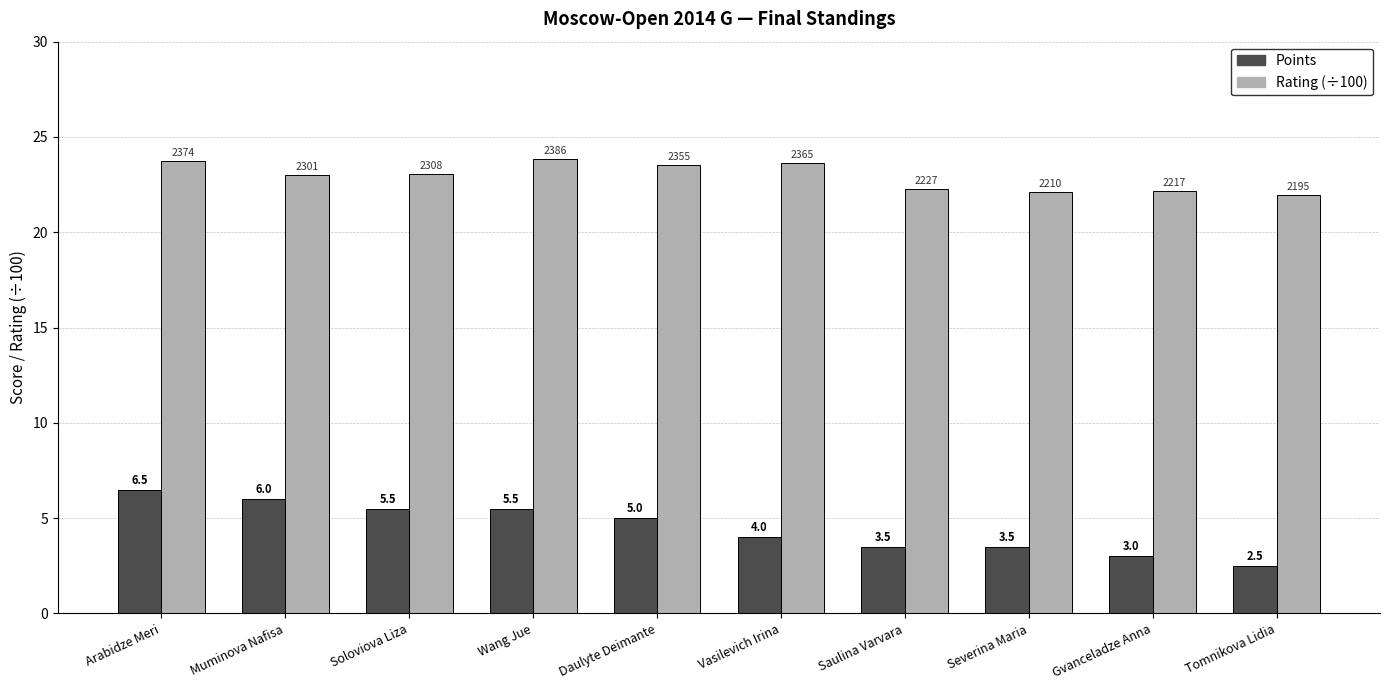

What is the label of the 10th bar from the left?

Tomnikova Lidia